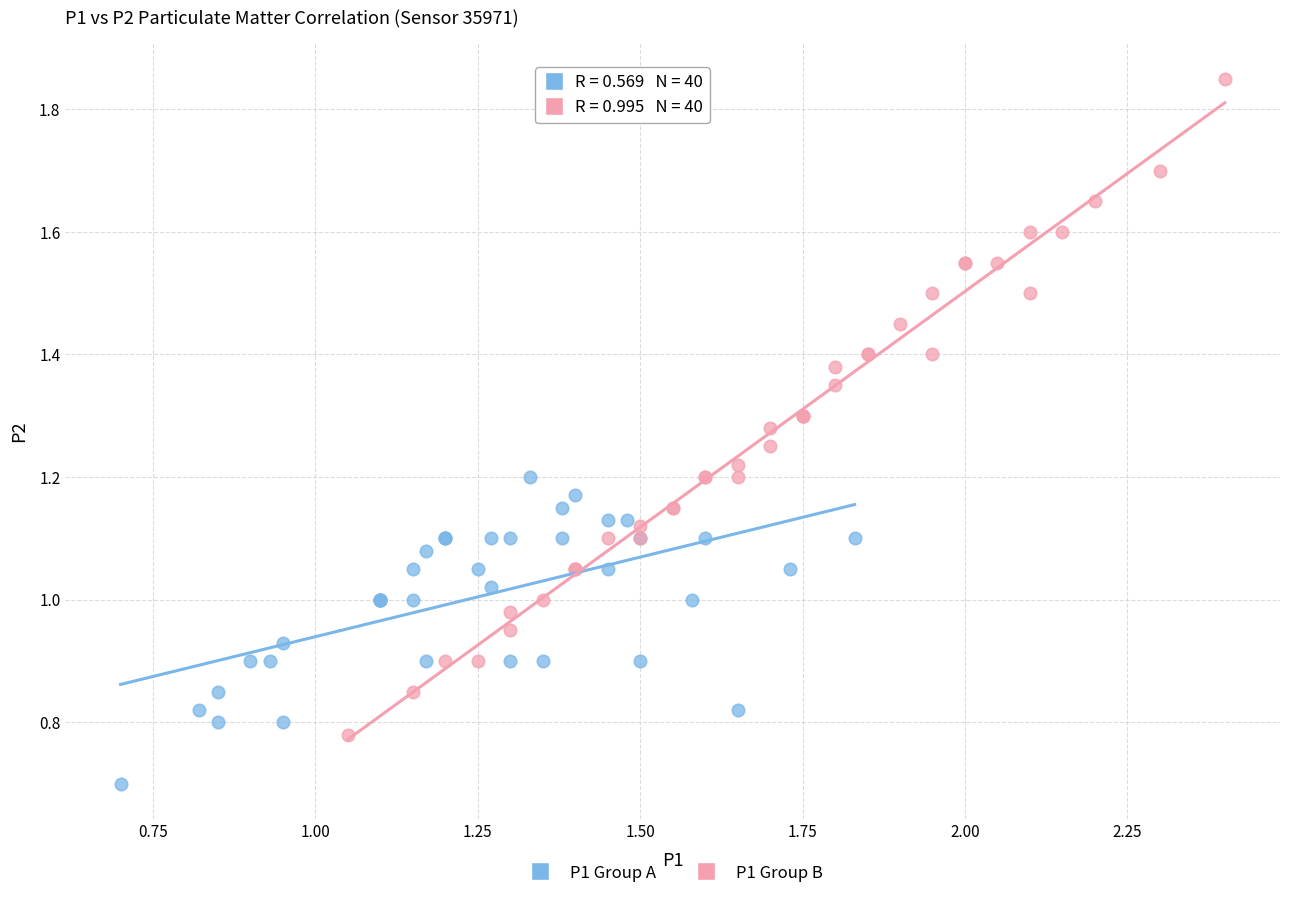

Which series contains the highest Y value?

P1 Group B